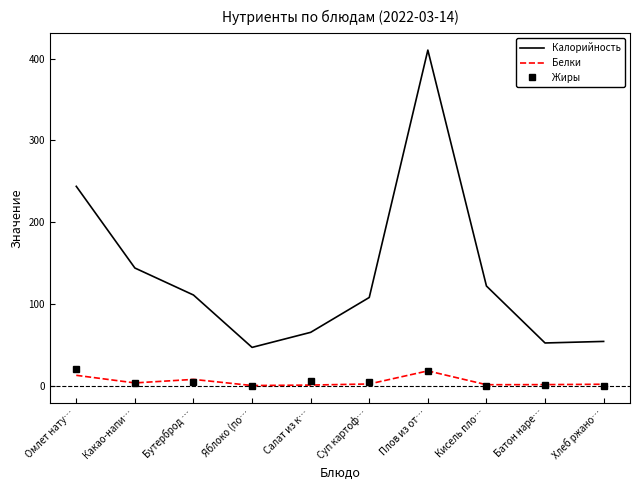

Which category has the lowest value in the Калорийность series?

Яблоко (по…